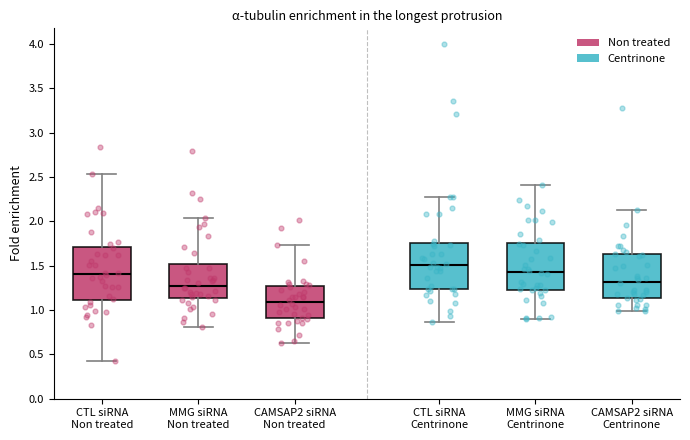

Which box is the tallest, from its lower edge to its upper edge?

CTL siRNA Non treated